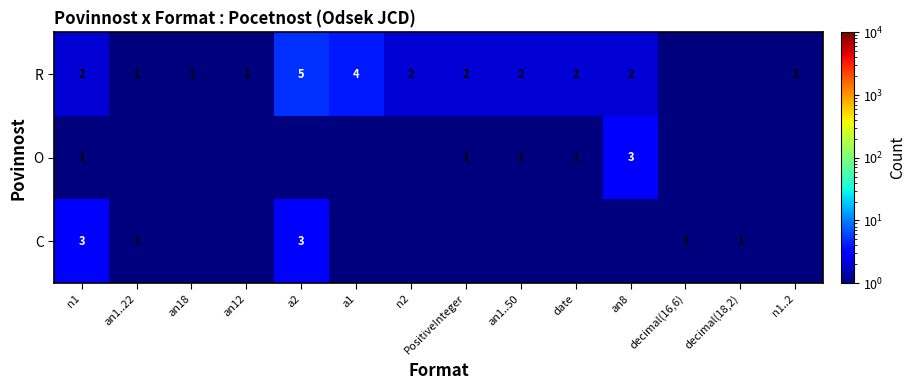

Is it true that O equals 3.0 at an8?

True